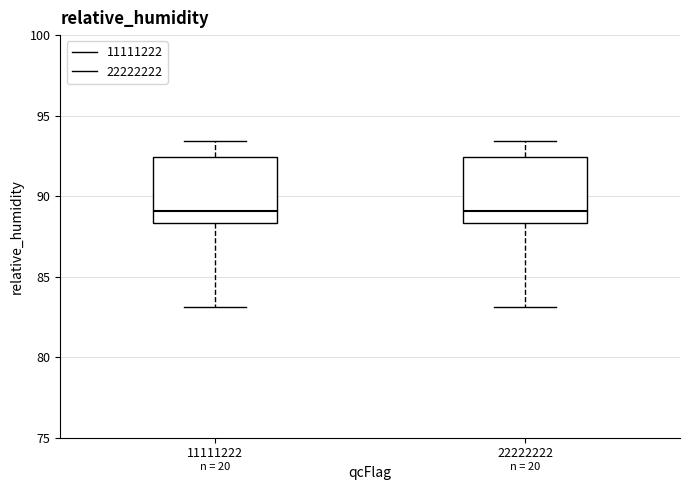

Reading left to right, transcribe this box plot: for each box, give where its median line is, the range the box spans, and where its two whiskers end, as read against the y-axis. The values are not printed on the chart, so give them approximately, as read against the axis.

11111222: median 89.0, box 88.5 to 92.5, whiskers 83.0 to 93.5
22222222: median 89.0, box 88.5 to 92.5, whiskers 83.0 to 93.5